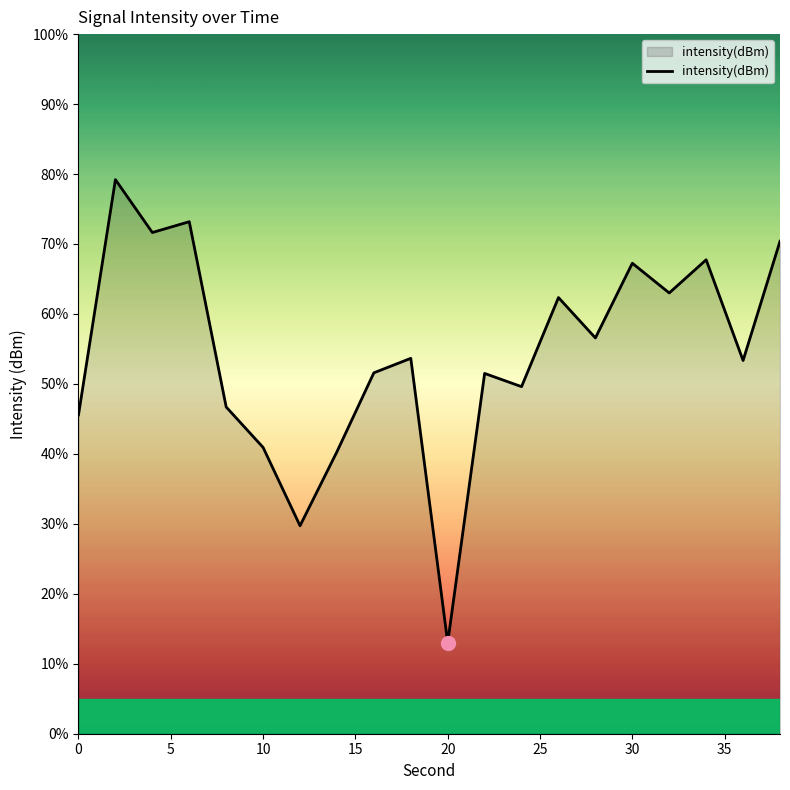

What is the difference between the maximum and minimum values?

66.2